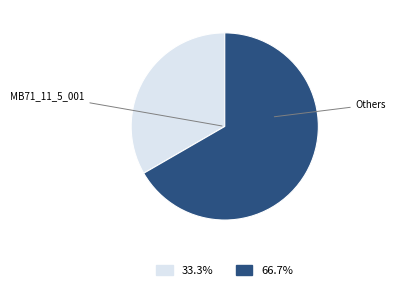

Is there any slice that represents more than half of the pie?

Yes